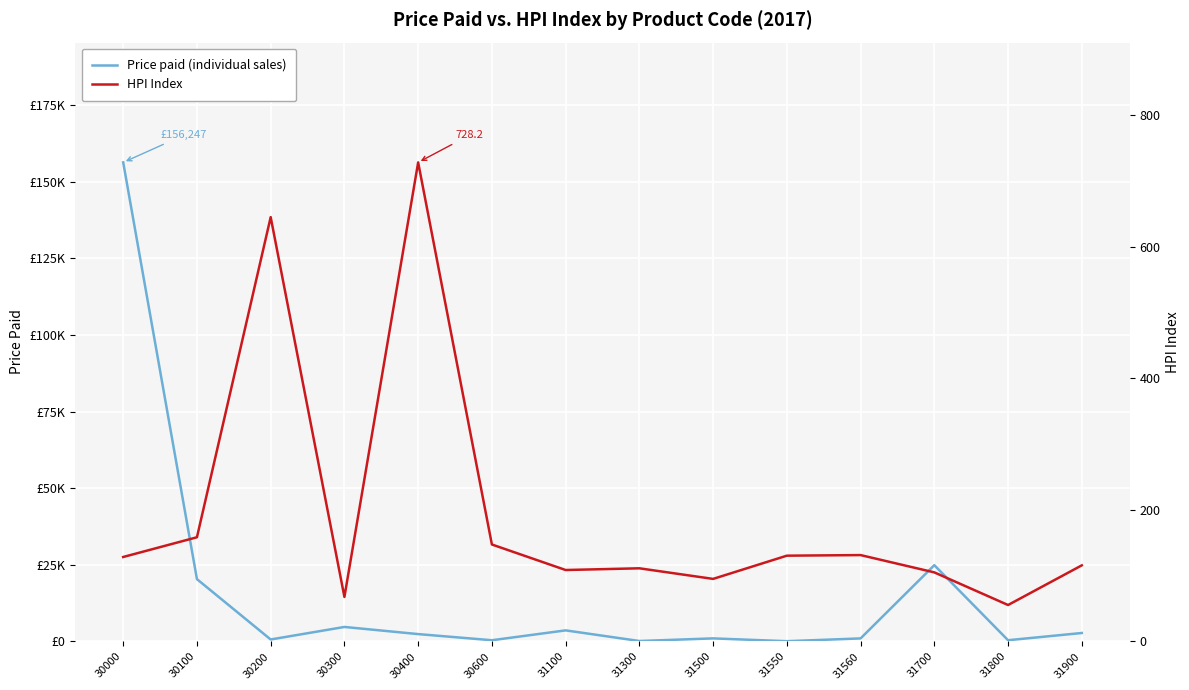

What is the sum of all HPI Index values?

2727.8